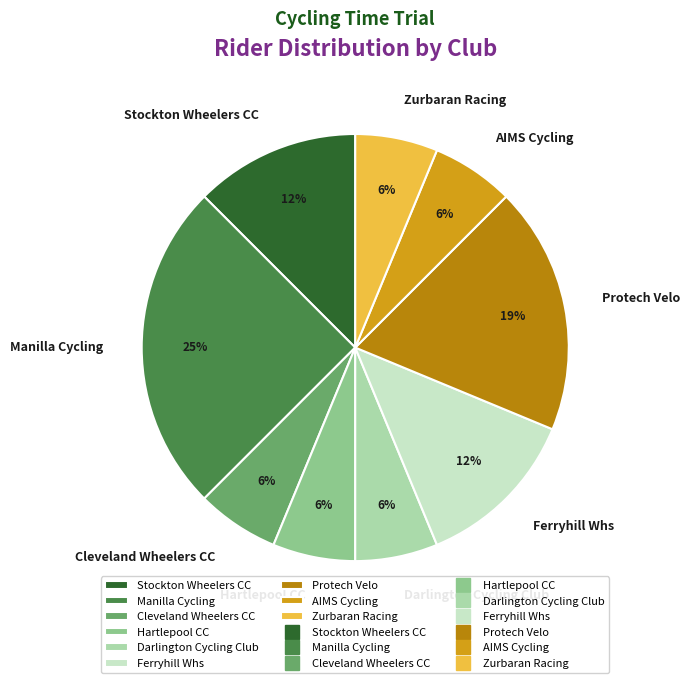

Which slice is the largest?

Manilla Cycling